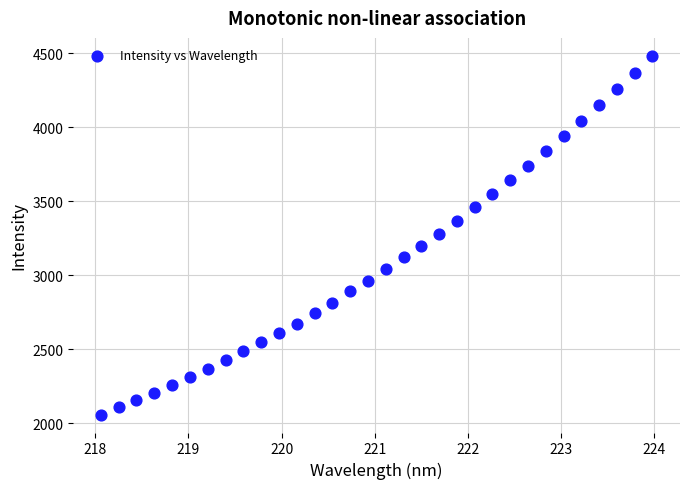

What is the range of Y values (max minus min)?

2424.0